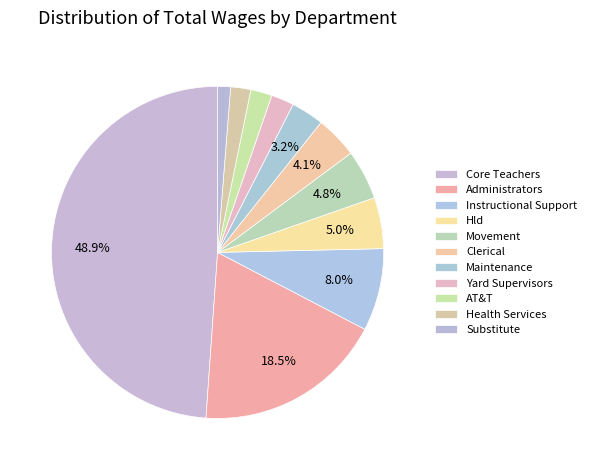

How many segments does this pie chart have?

11